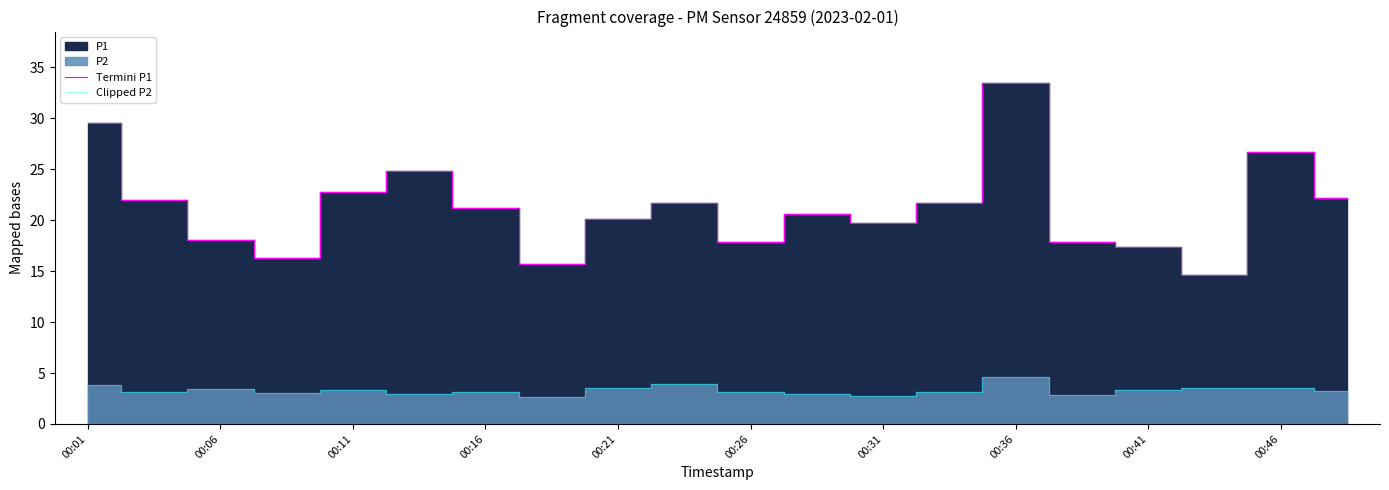

True or false: Termini P1 has a value of 33.5 at 00:36.

True